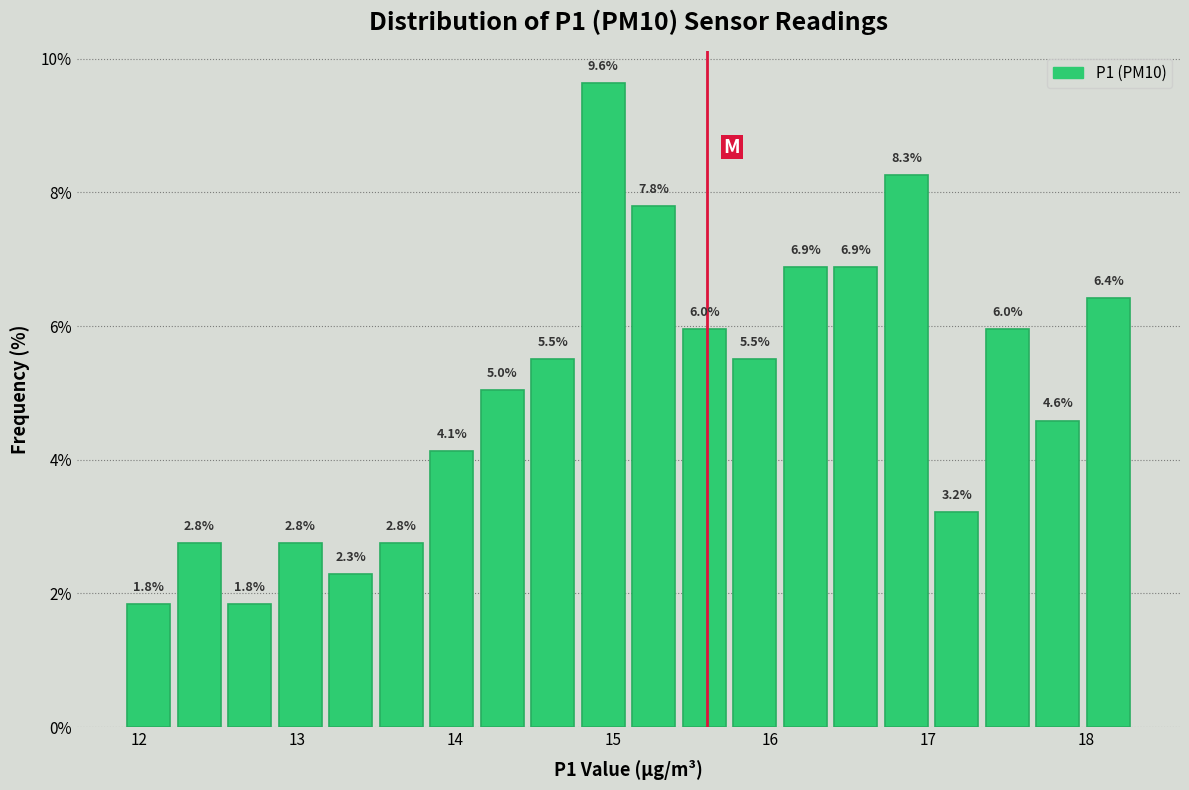

Around what value on the x-axis is the tallest bar? Give the approximate position of its centre, as read against the axis.

14.9